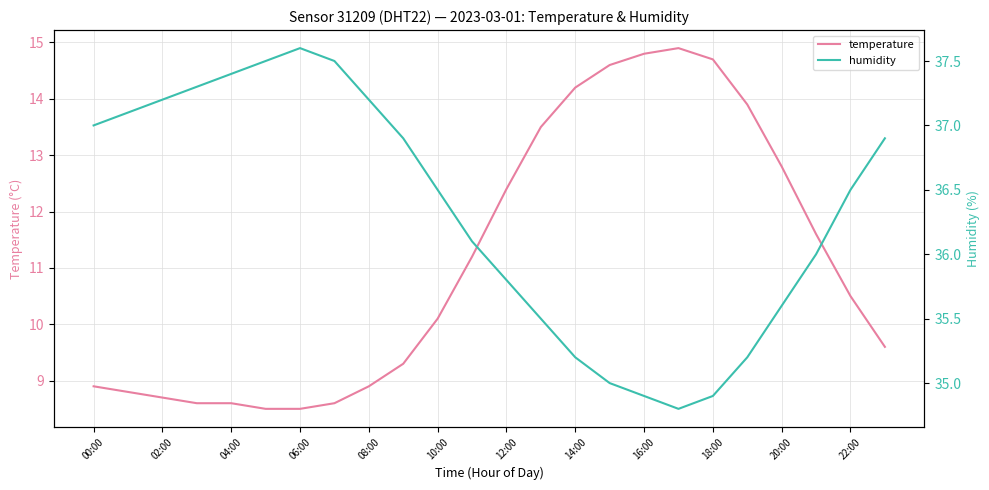

The temperature series shows 14.7 at 18:00. True or false?

True